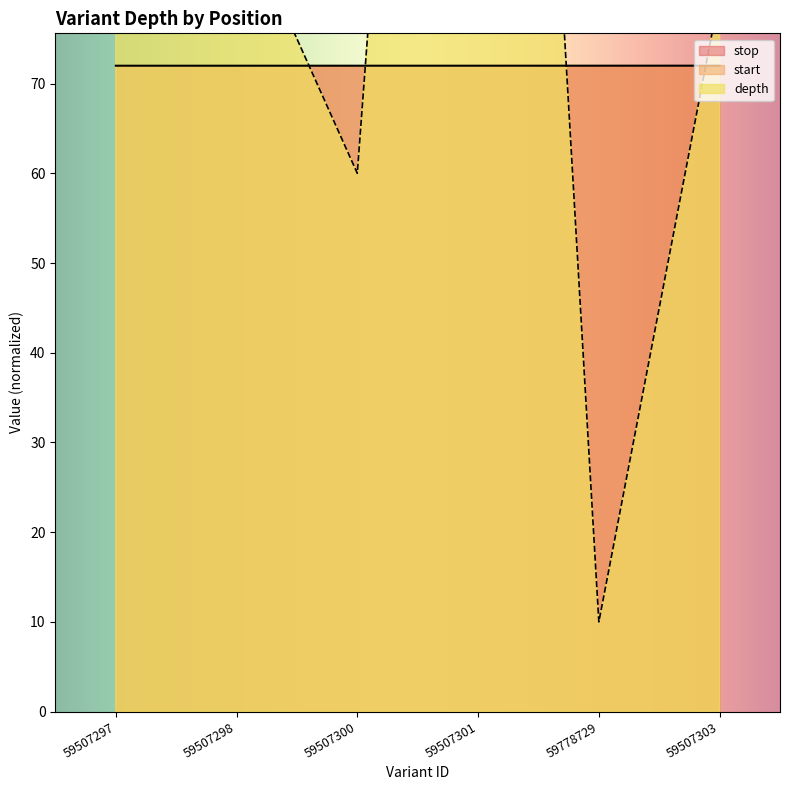

What is the minimum value for stop?

72.0